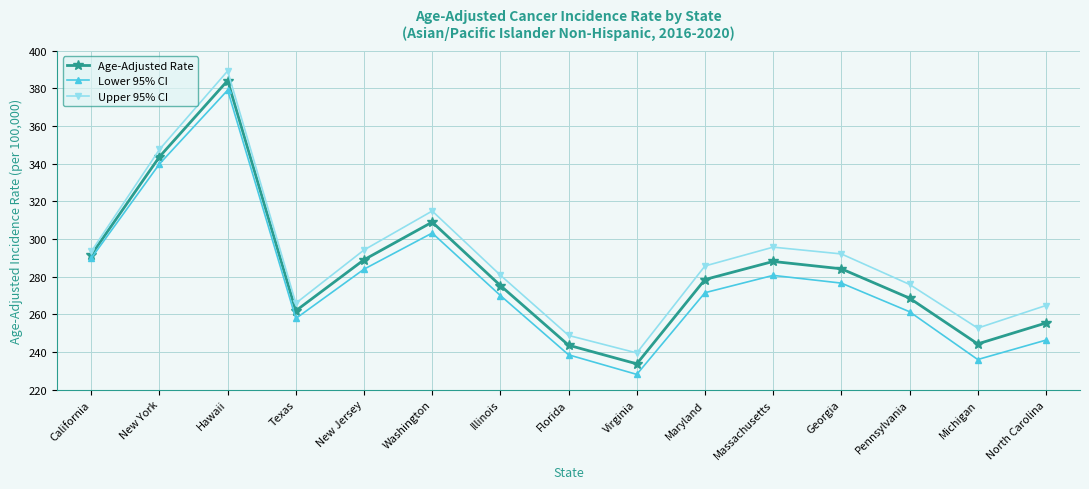

Where is Upper 95% CI nearest to the value 314?

Washington